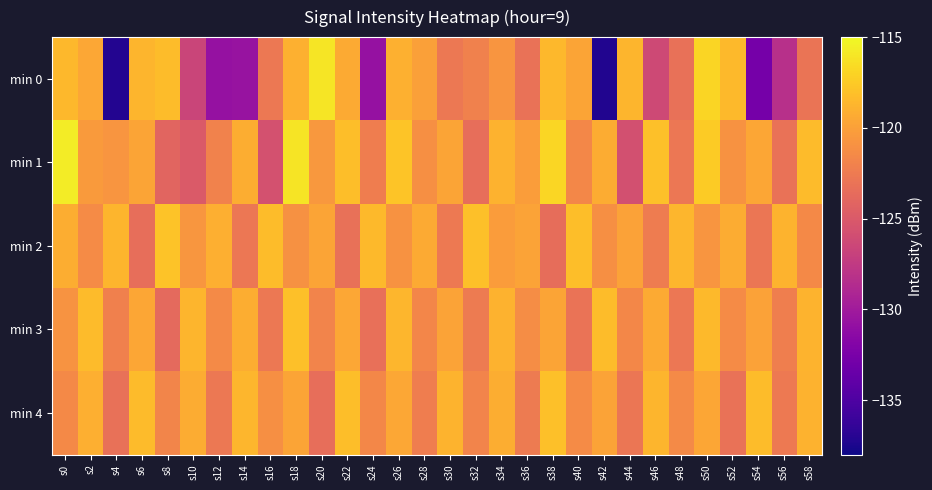

What is the difference between the highest and lowest values at s30?

3.9